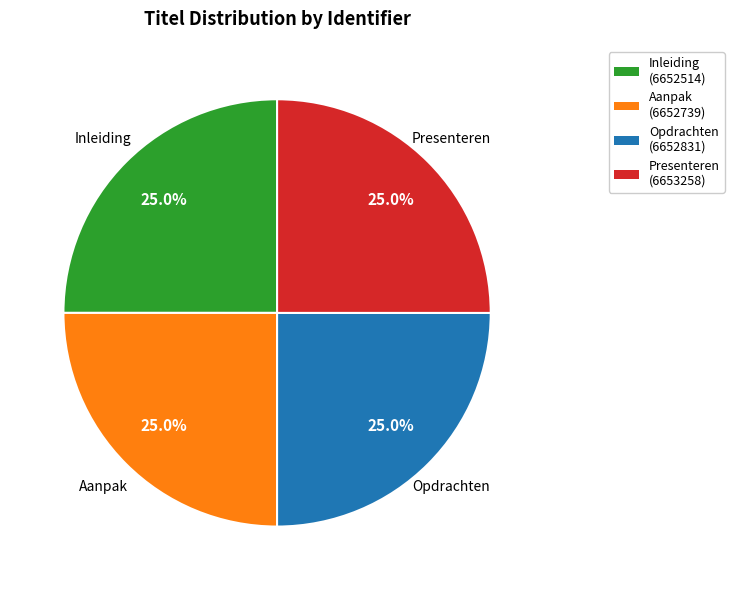

To the nearest percent, what is the average slice percentage?

25%